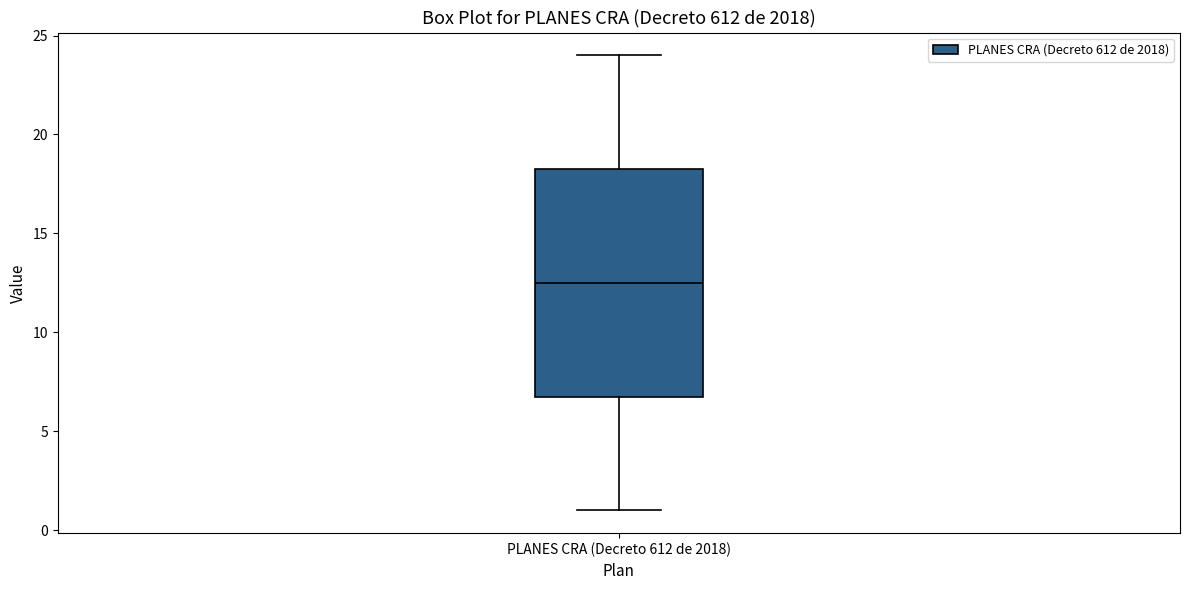

Read this box plot against the y-axis: the position of the median line, the range covered by the box, and the ends of both whiskers. The values are not printed on the chart, so give them approximately, as read against the axis.

median 12.5, box 7.0 to 18.5, whiskers 1.0 to 24.0